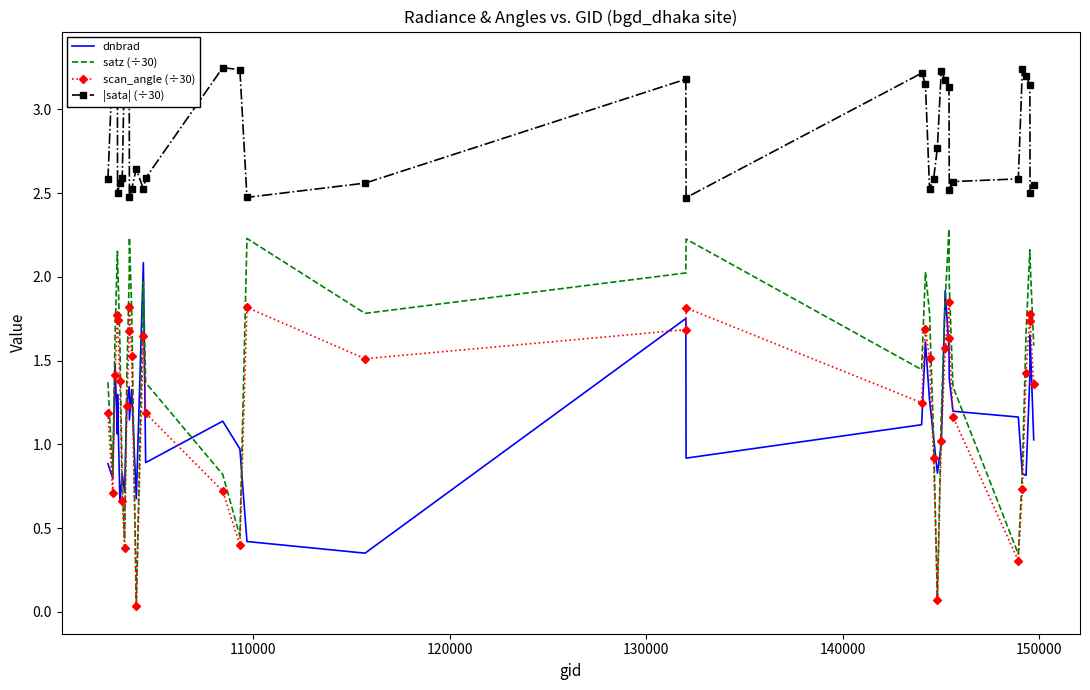

In scan_angle (÷30), how many points are higher than both neighbors (excluding endpoints)?

8